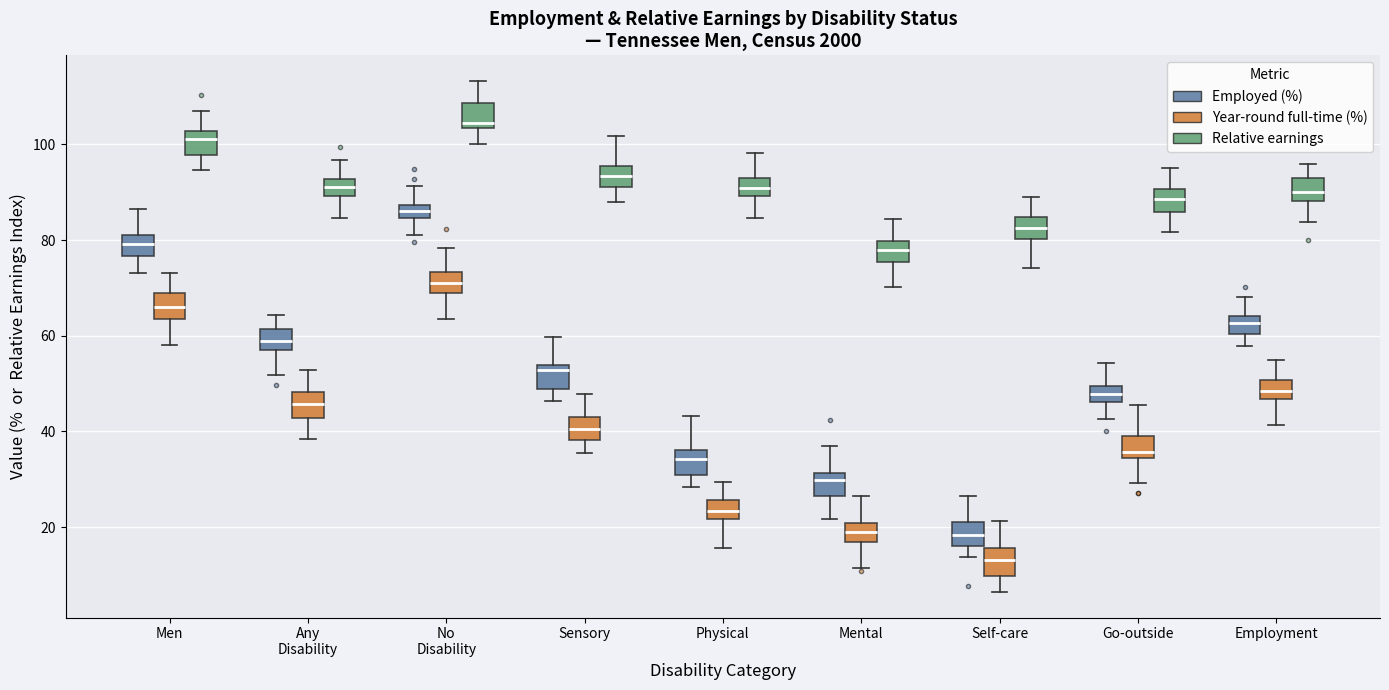

Where is the lower edge of the box for Employment (Relative earnings) on the y-axis? The values are not printed on the chart, so give them approximately, as read against the axis.

88